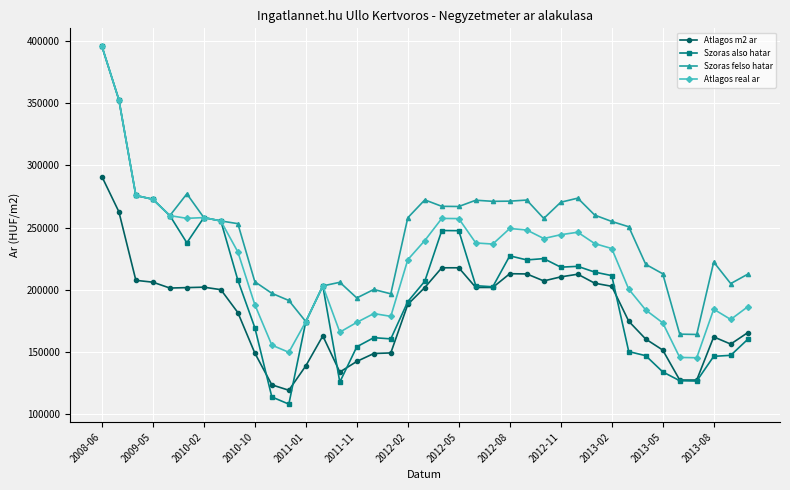

True or false: Atlagos real ar and Atlagos m2 ar cross at least once.

False